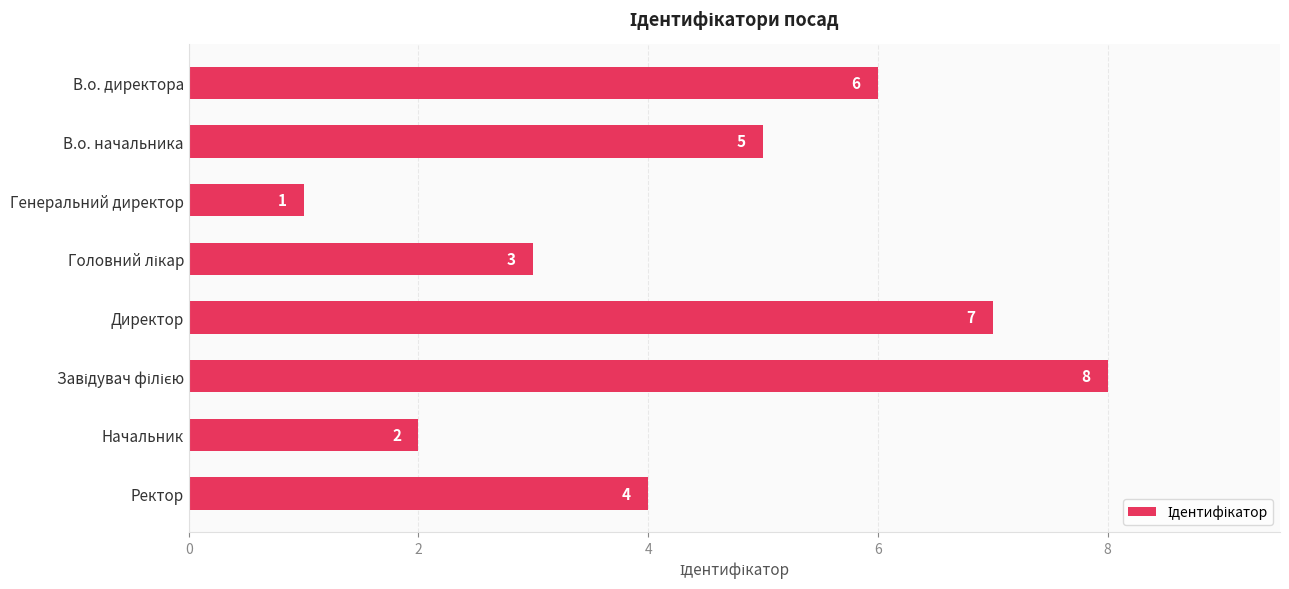

What is the change in value from В.о. начальника to Начальник?

-3